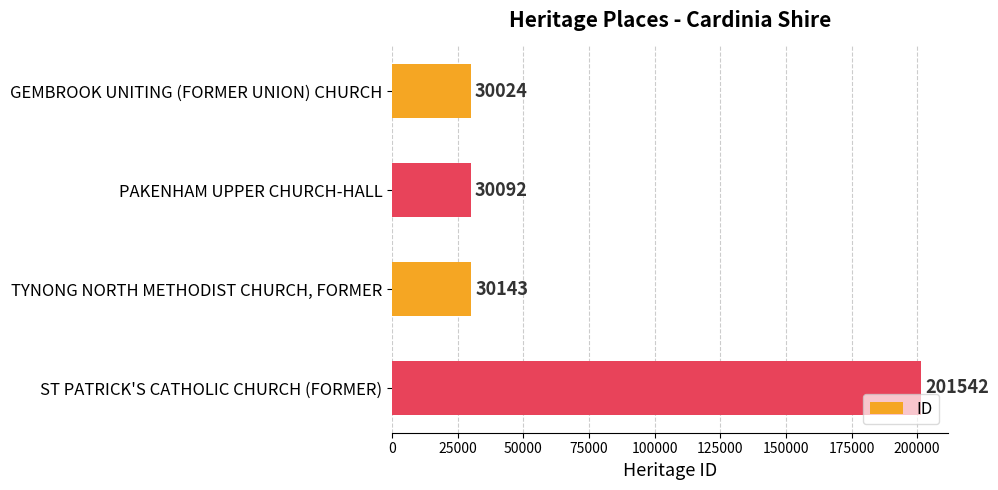

List the labels in order of value, smallest first.

GEMBROOK UNITING (FORMER UNION) CHURCH, PAKENHAM UPPER CHURCH-HALL, TYNONG NORTH METHODIST CHURCH, FORMER, ST PATRICK'S CATHOLIC CHURCH (FORMER)